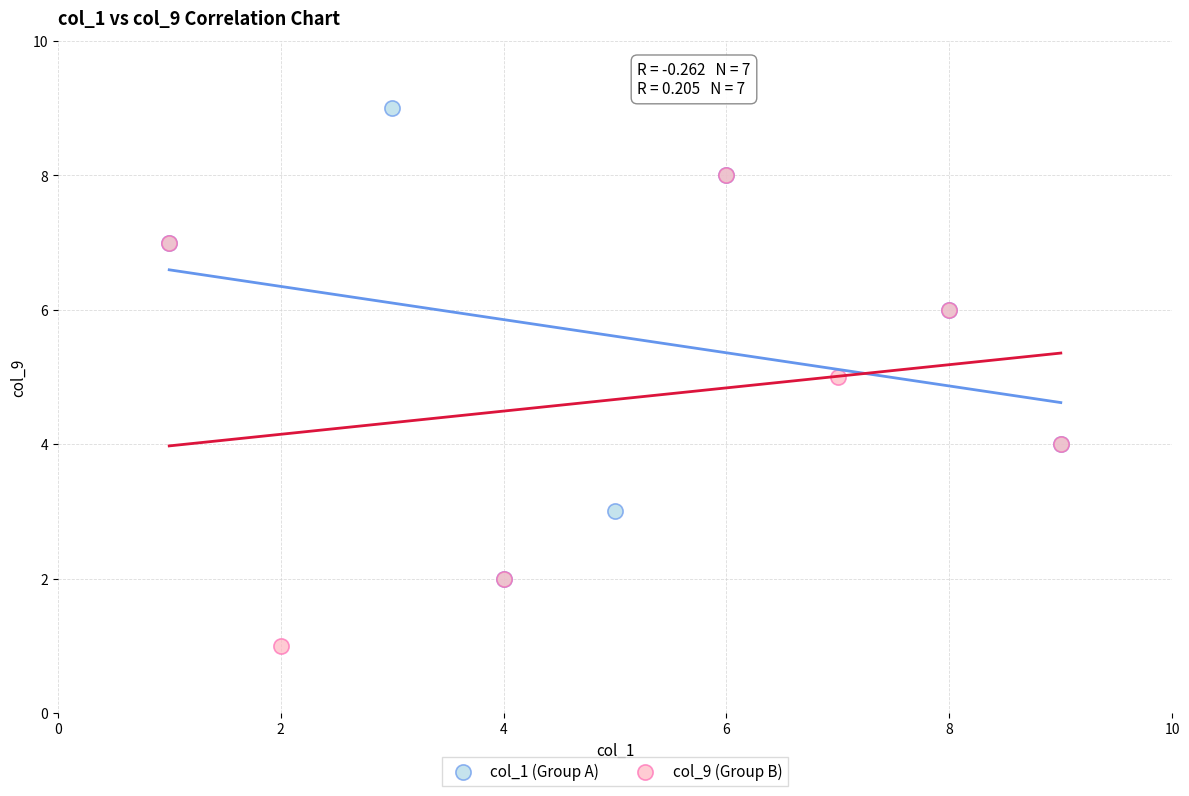

Which series reaches the maximum Y coordinate?

col_1 (Group A)